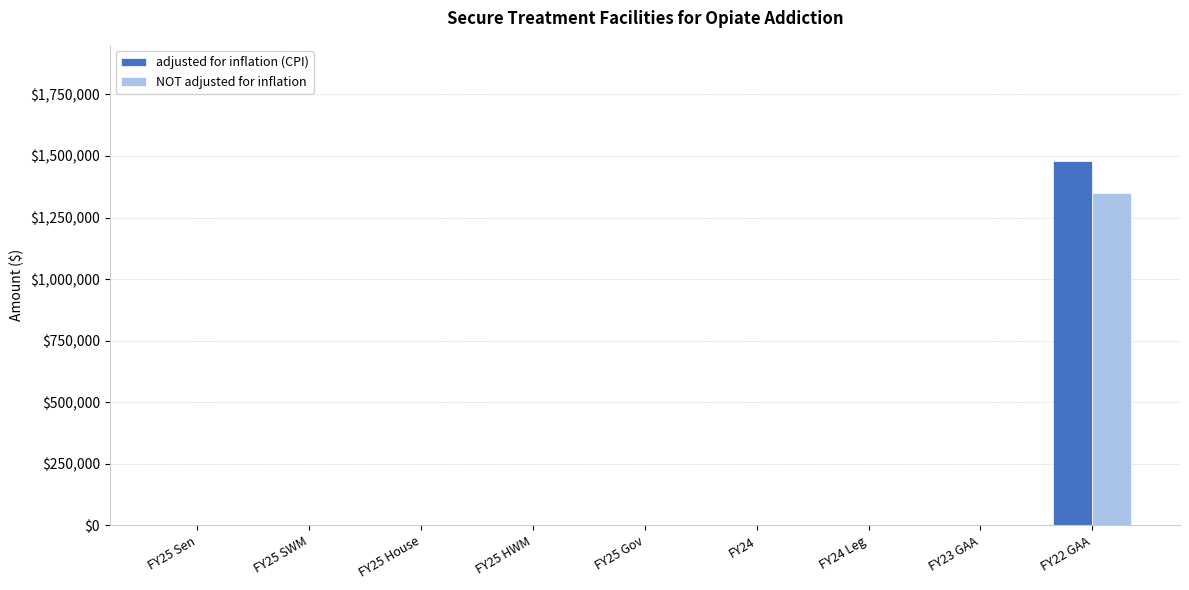

What is the sum of all adjusted for inflation (CPI) values?

1481165